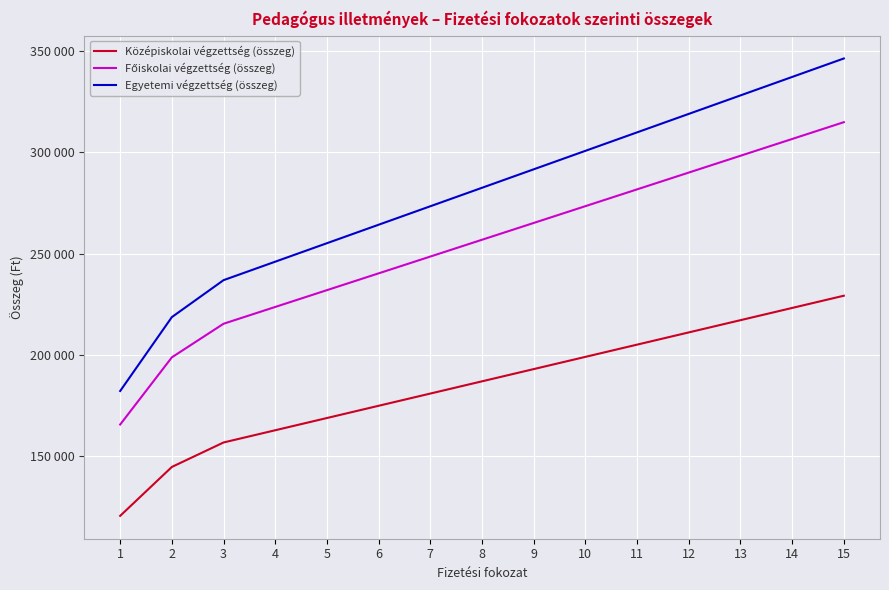

Does the chart have visible grid lines?

Yes